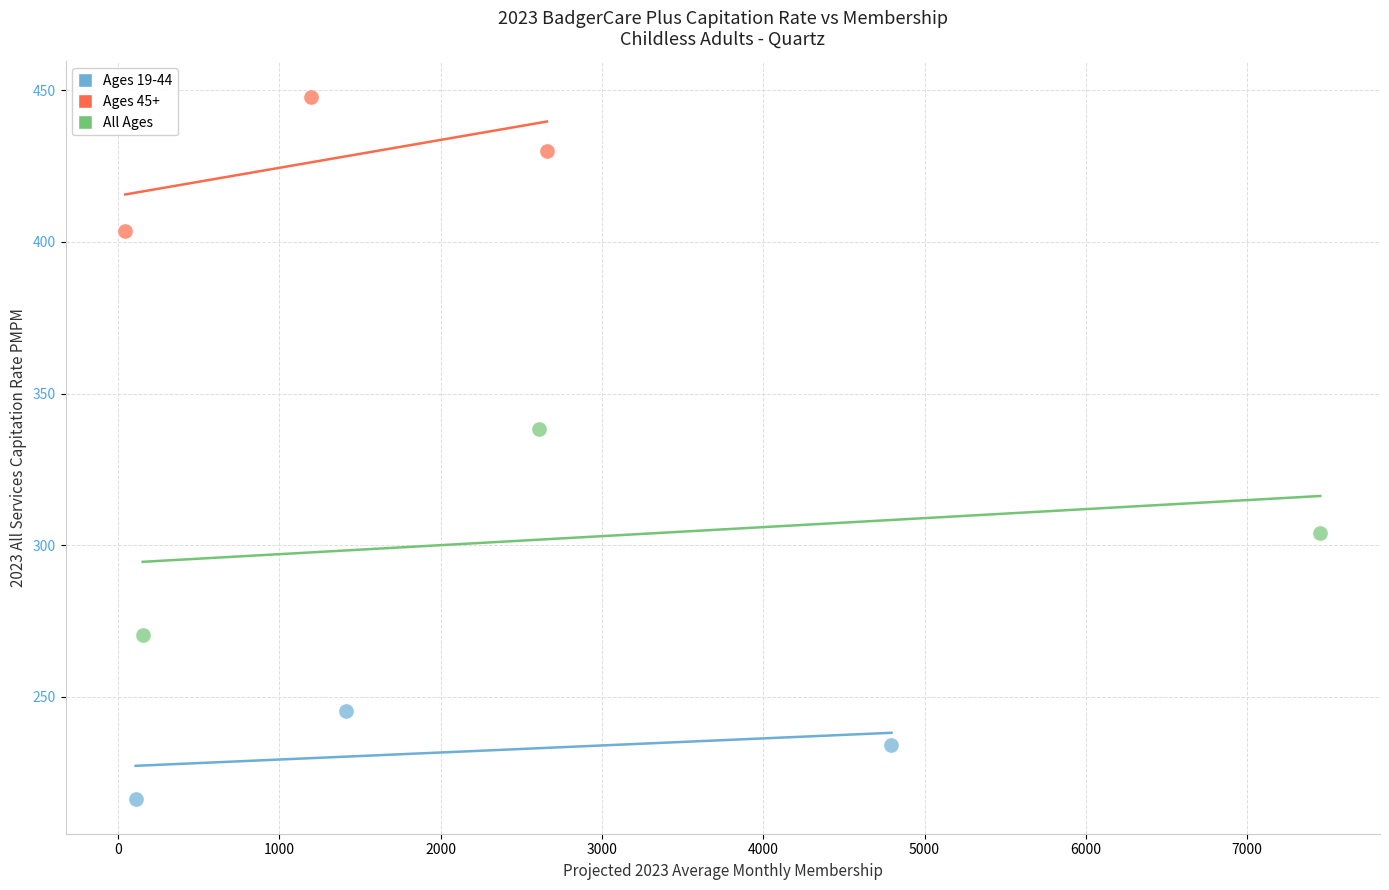

Which series reaches the maximum Y coordinate?

Ages 45+